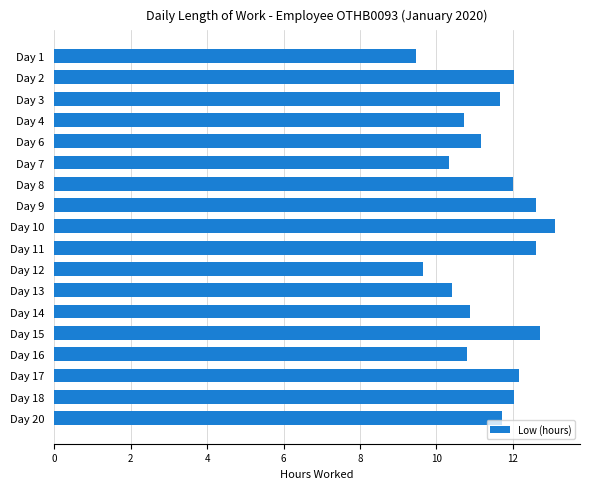

How many data points are less than 11?

7